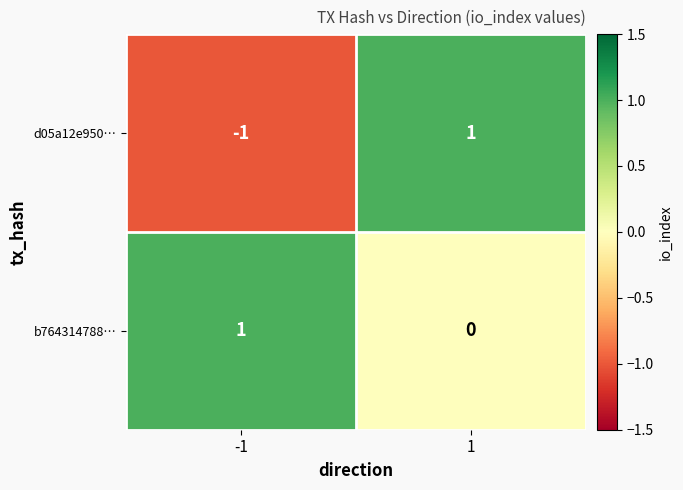

What is the greatest value displayed?

1